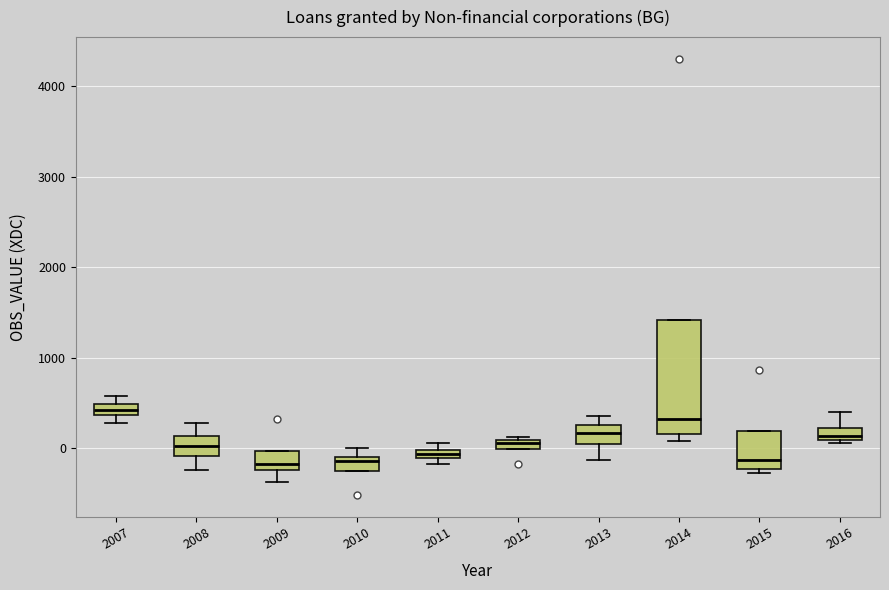

Comparing the boxes themselves (not the whiskers), which one is the tallest?

2014